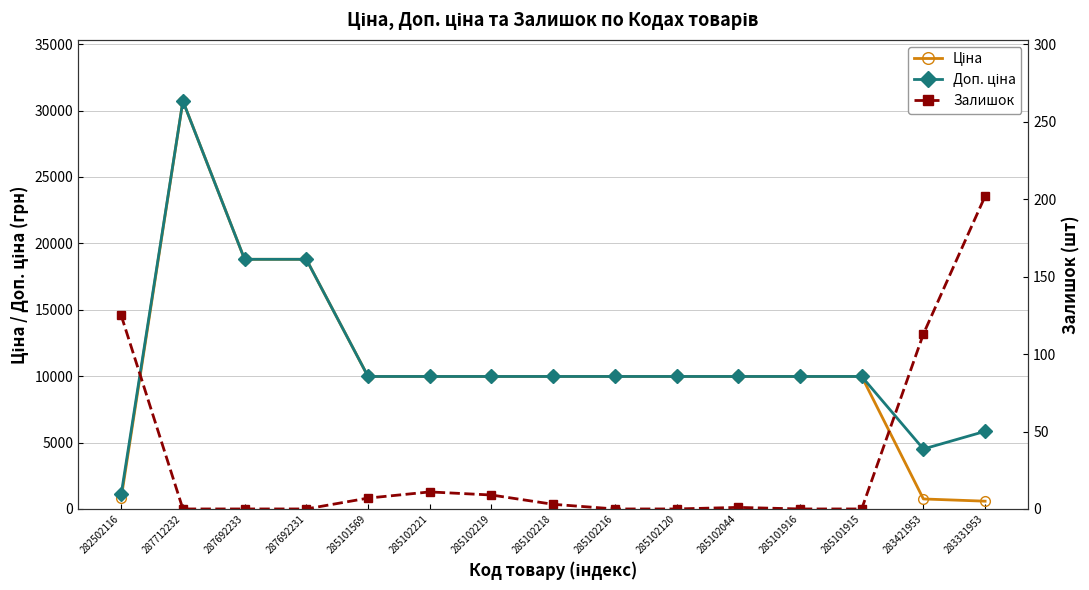

The Доп. ціна series shows 18796.8 at 287692231. True or false?

True